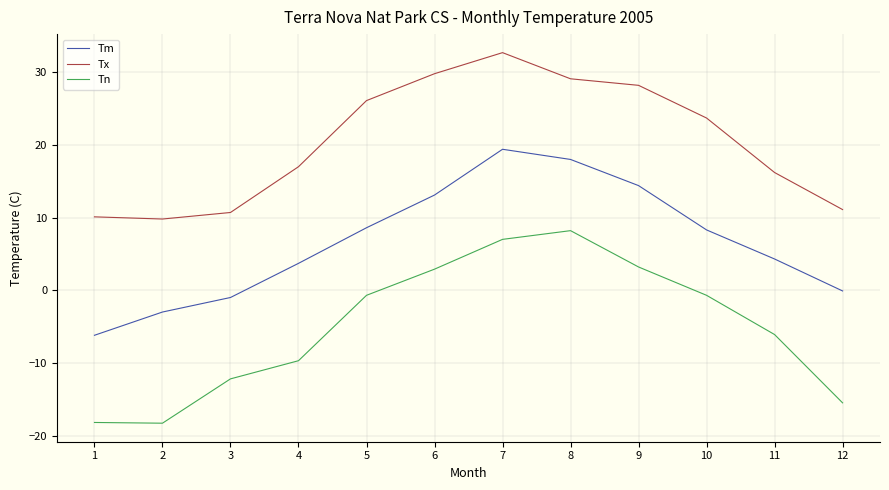

What is the difference between the maximum and minimum values in the Tm series?

25.6